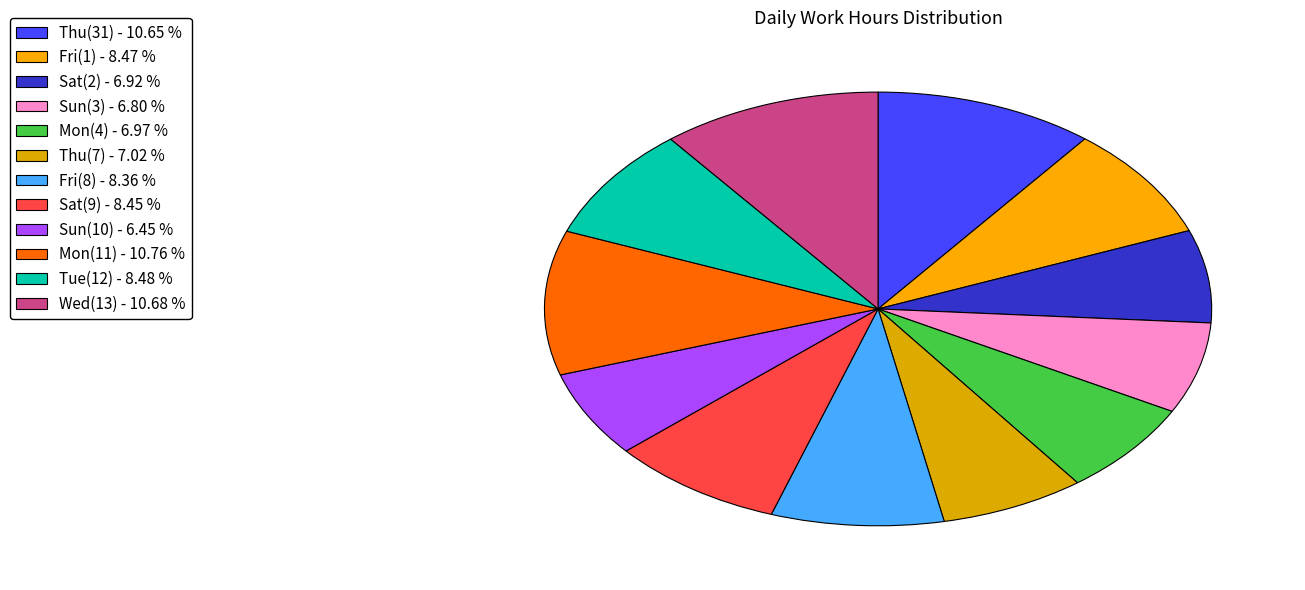

Is there any slice that represents more than half of the pie?

No